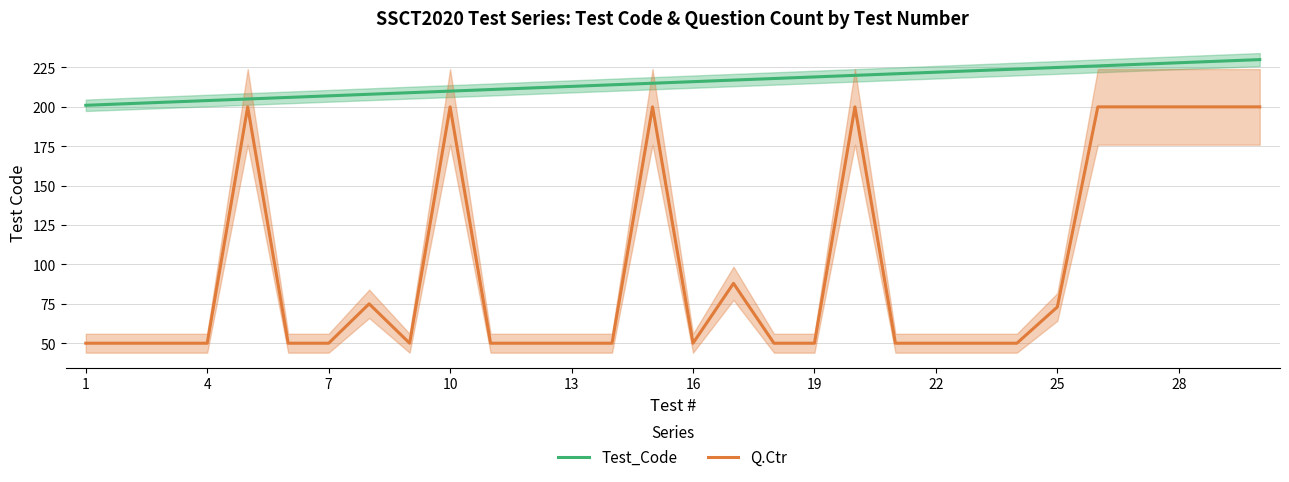

What is the difference between the Test_Code values at 10 and 25?

15